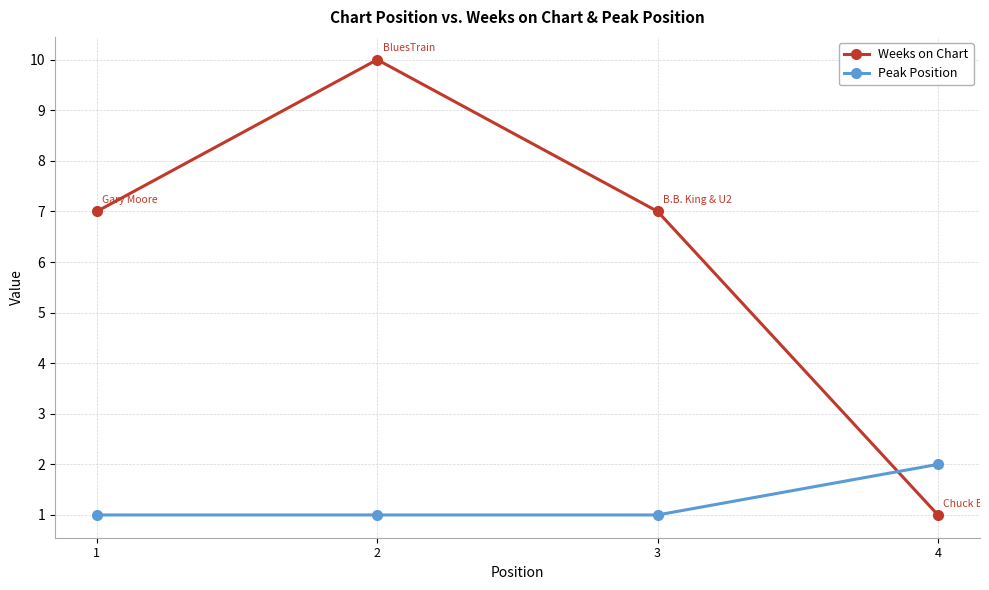

True or false: Peak Position and Weeks on Chart cross at least once.

True